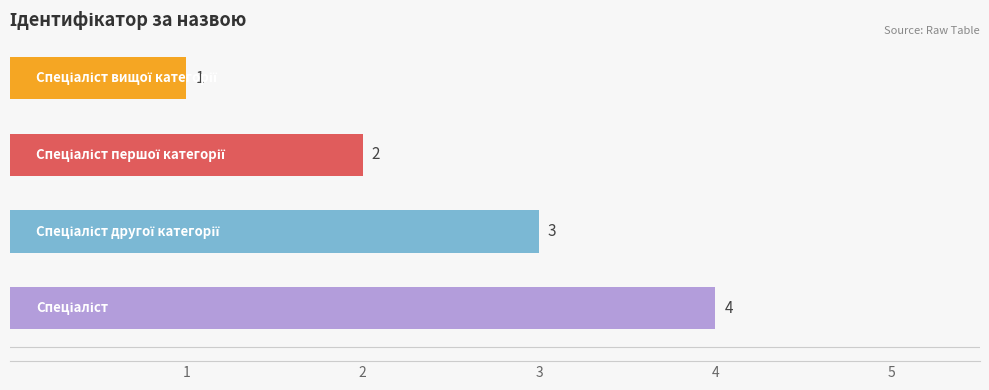

How many values are between 2 and 4?

3